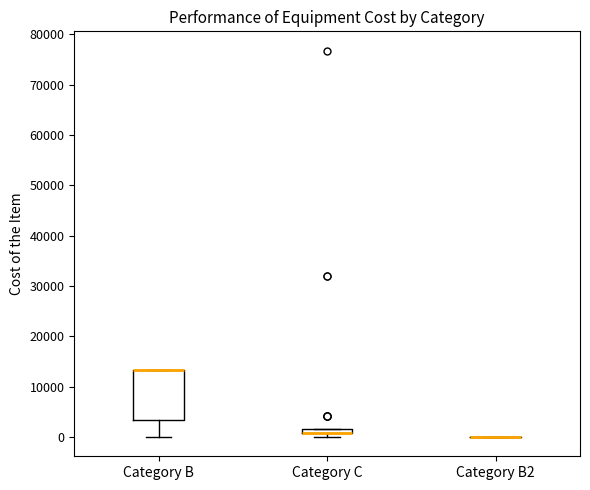

Which box is the tallest, from its lower edge to its upper edge?

Category B